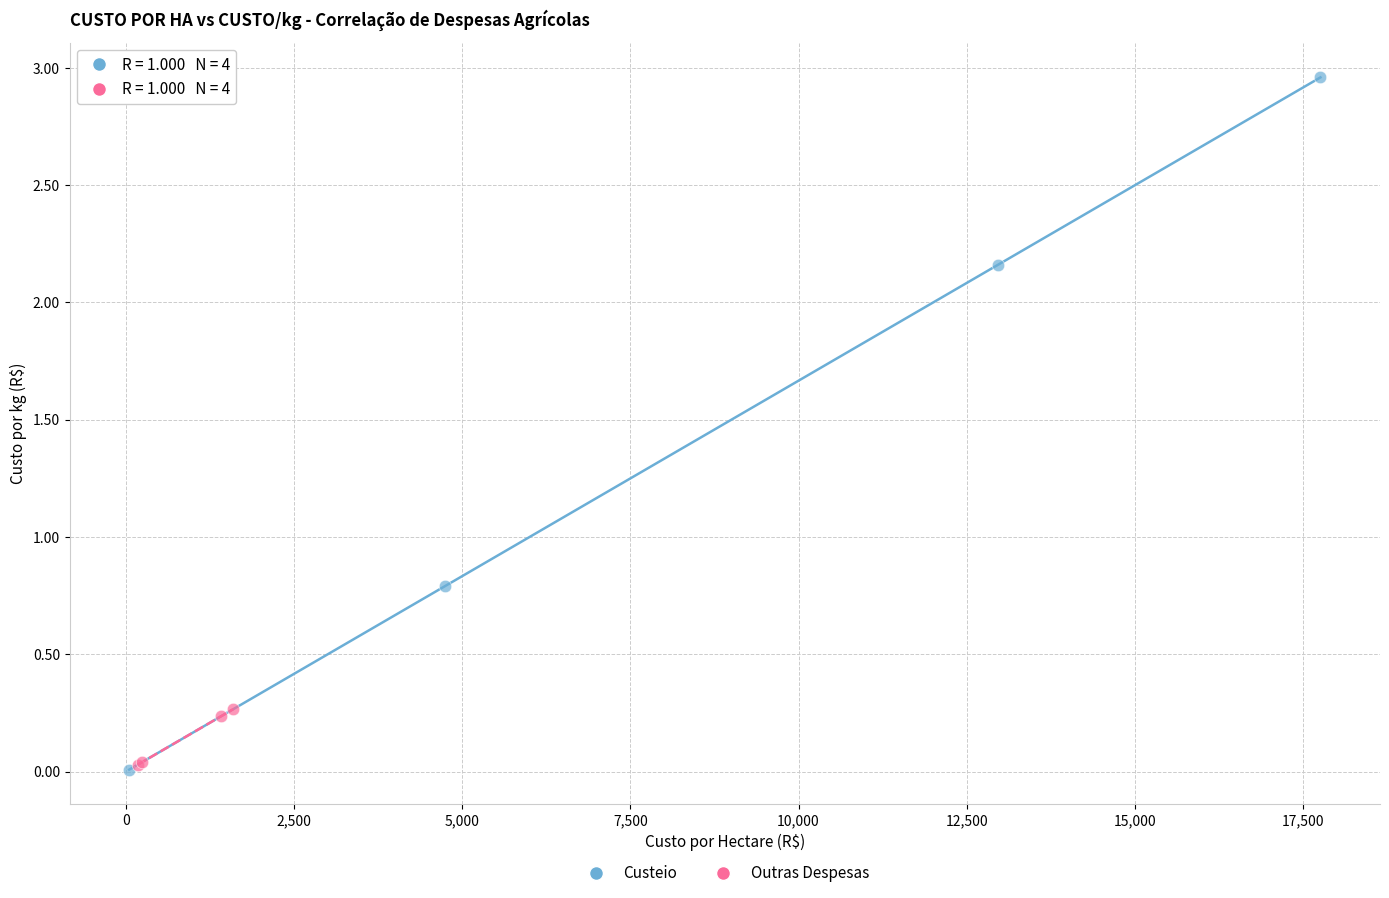

Which series reaches the maximum Y coordinate?

Custeio